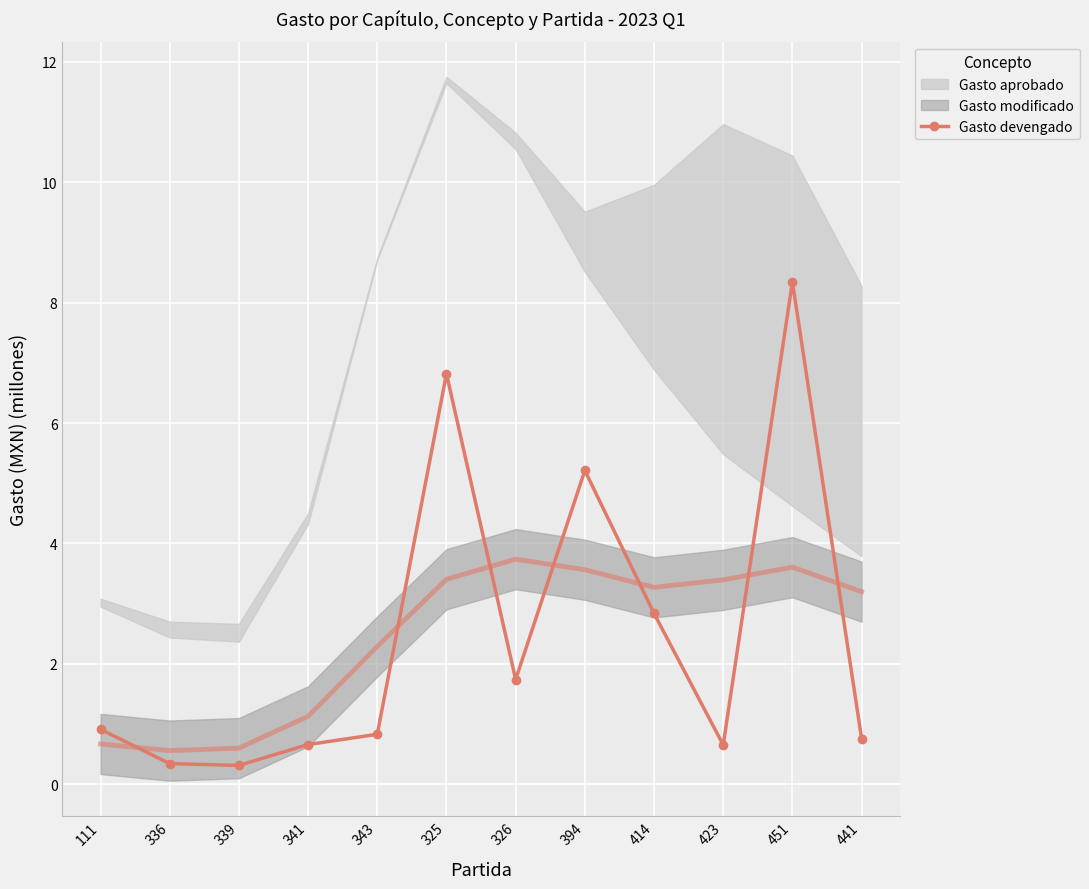

How many lines are shown in the chart?

1